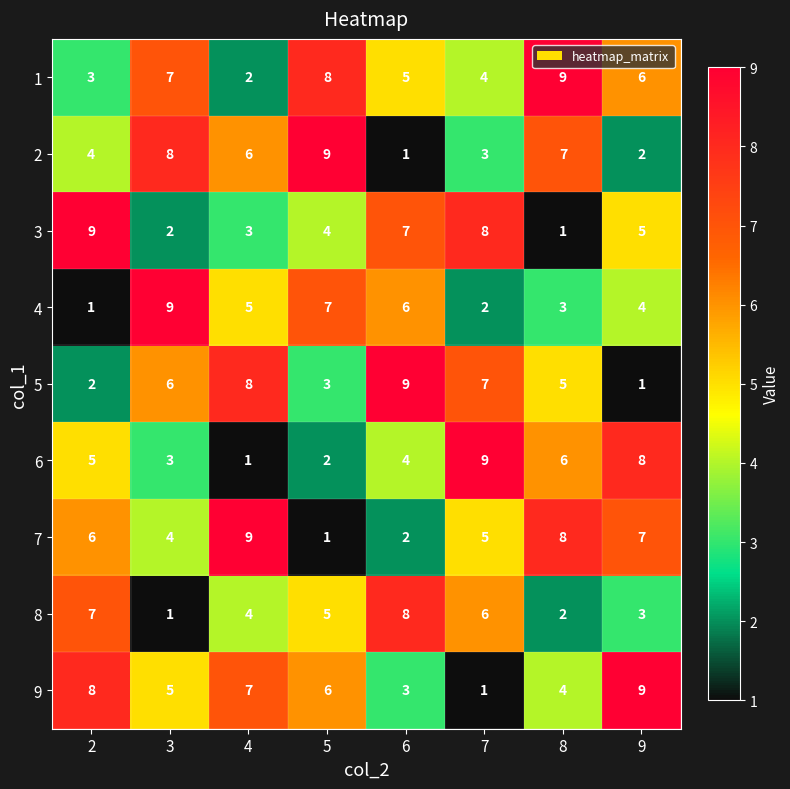

At how many categories does at least one series exceed 2?

8